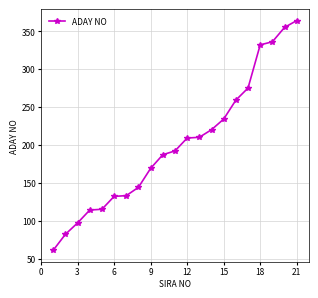

What is the value of the 7th point from the left?

133